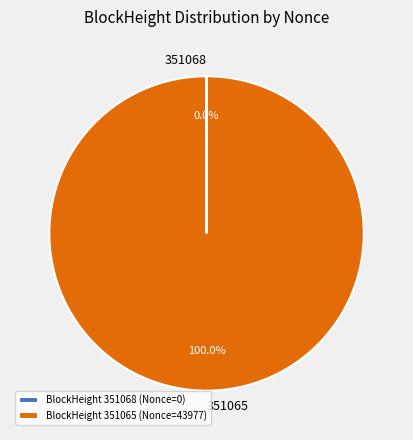

Is it true that 351065 is 100% of the pie?

True